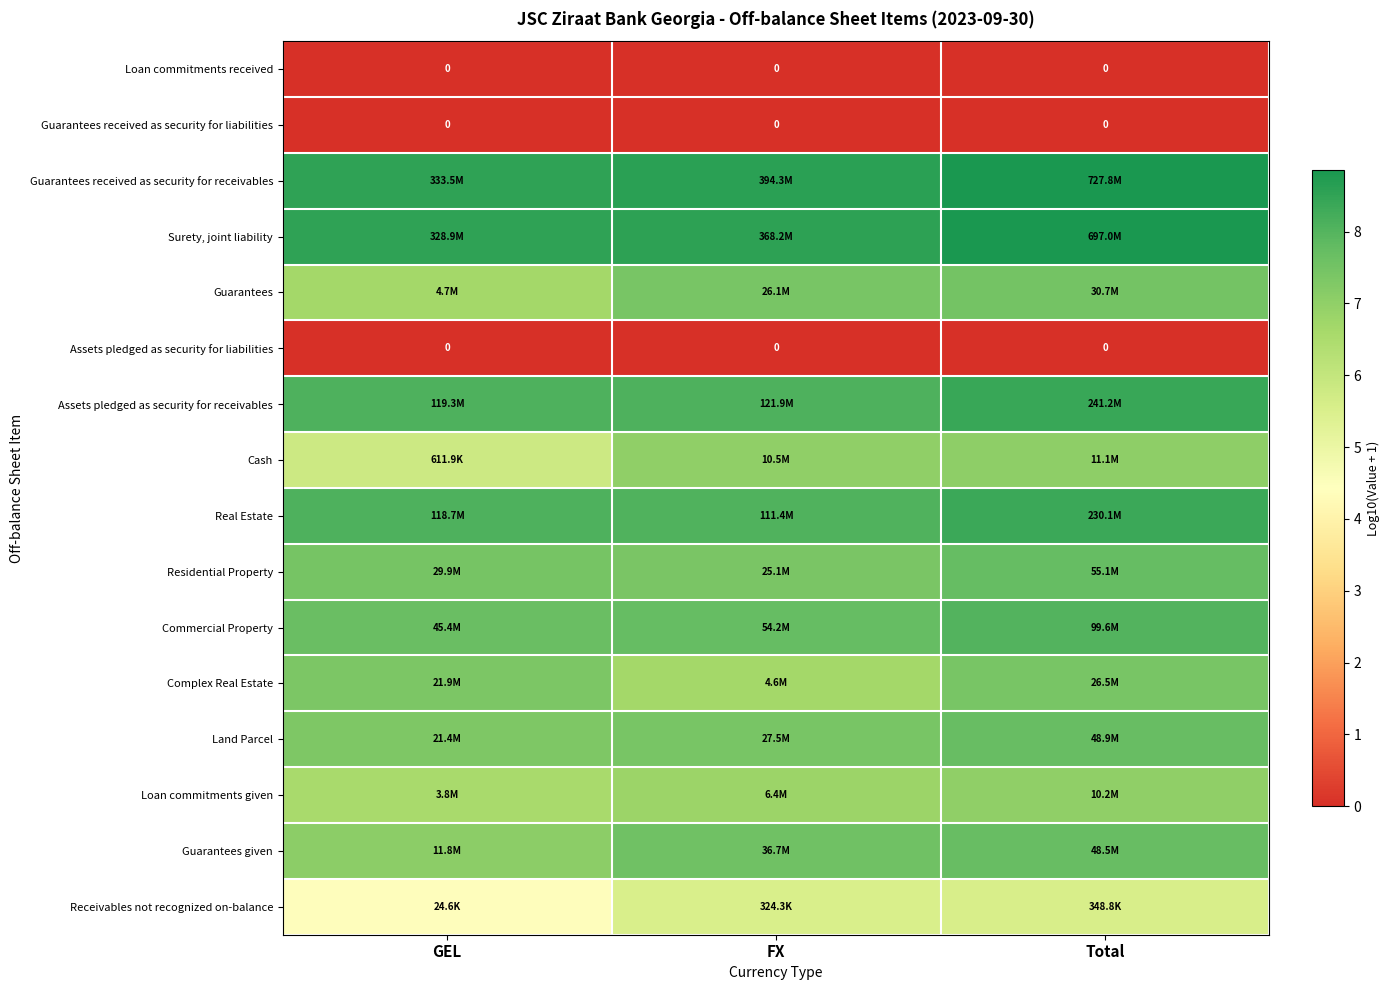

Rank the series at FX from highest to lowest value.

Guarantees received as security for receivables, Surety, joint liability, Assets pledged as security for receivables, Real Estate, Commercial Property, Guarantees given, Land Parcel, Guarantees, Residential Property, Cash, Loan commitments given, Complex Real Estate, Receivables not recognized on-balance, Loan commitments received, Guarantees received as security for liabilities, Assets pledged as security for liabilities